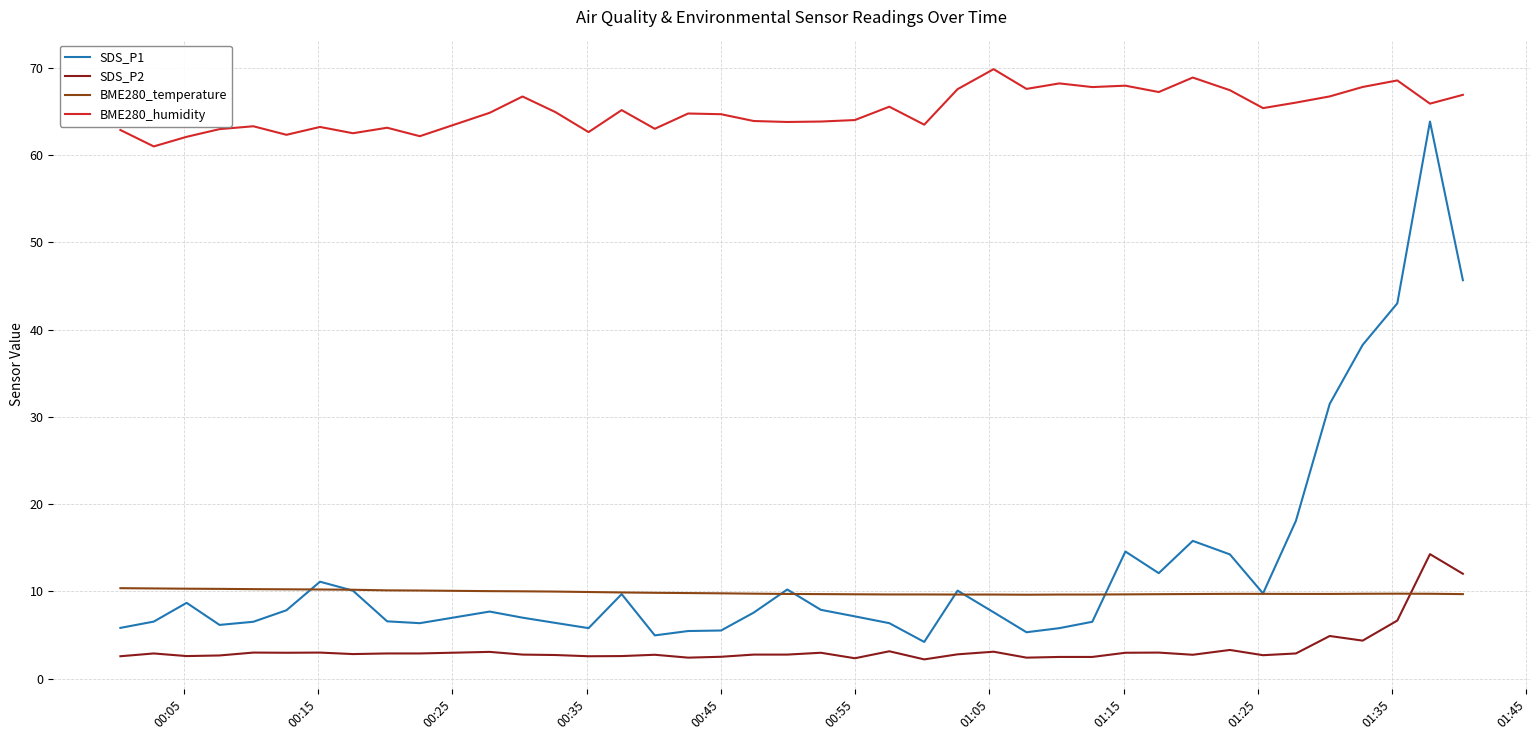

What is the minimum value for BME280_temperature?

9.6